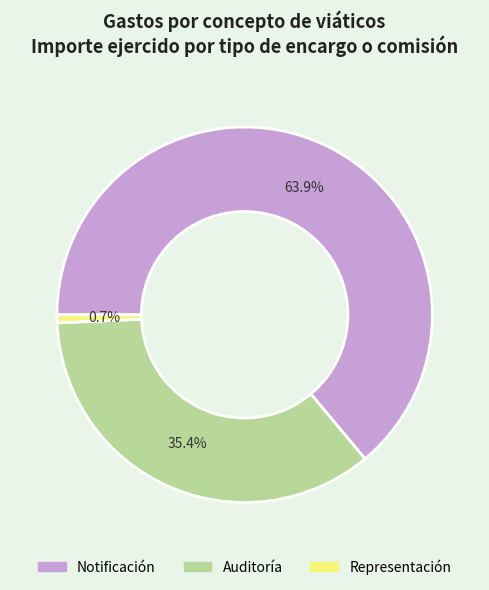

How many segments does this pie chart have?

3